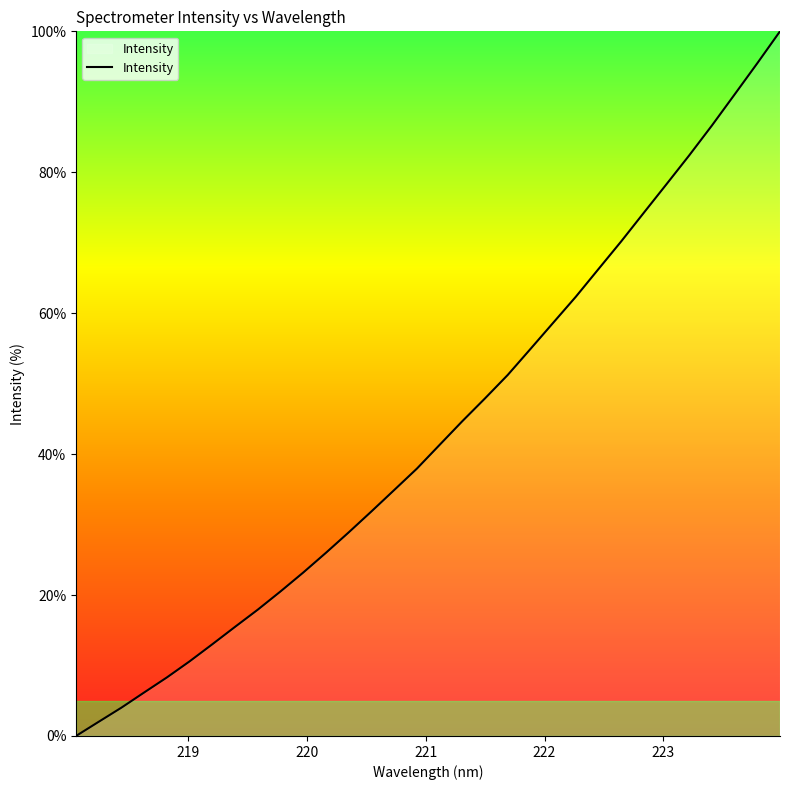

What is the greatest value displayed?

100.0